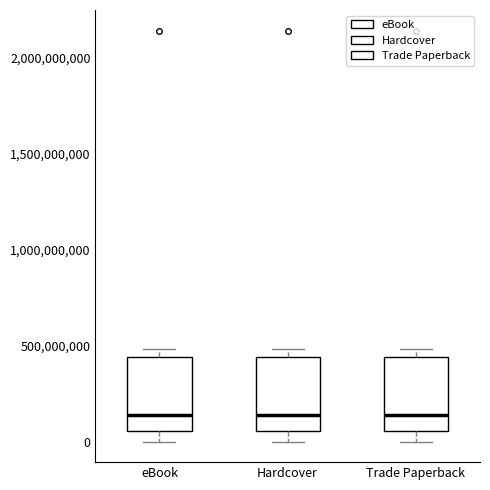

Reading left to right, transcribe this box plot: for each box, give where its median line is, the range the box spans, and where its two whiskers end, as read against the y-axis. The values are not printed on the chart, so give them approximately, as read against the axis.

eBook: median 150000000, box 50000000 to 450000000, whiskers 0 to 500000000
Hardcover: median 150000000, box 50000000 to 450000000, whiskers 0 to 500000000
Trade Paperback: median 150000000, box 50000000 to 450000000, whiskers 0 to 500000000